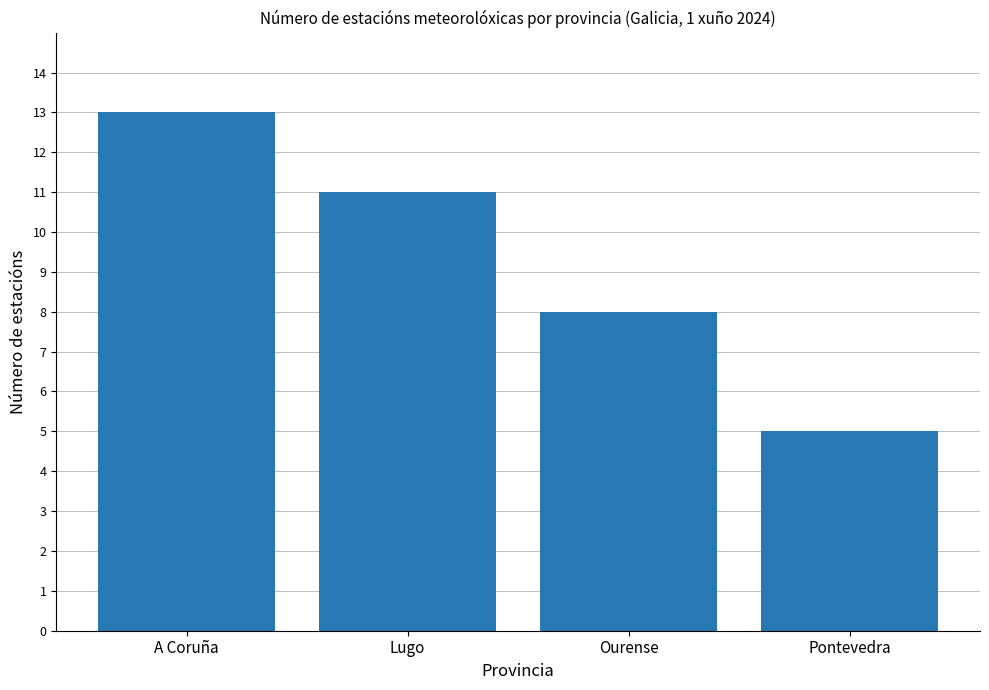

What is the label of the 1st bar from the right?

Pontevedra